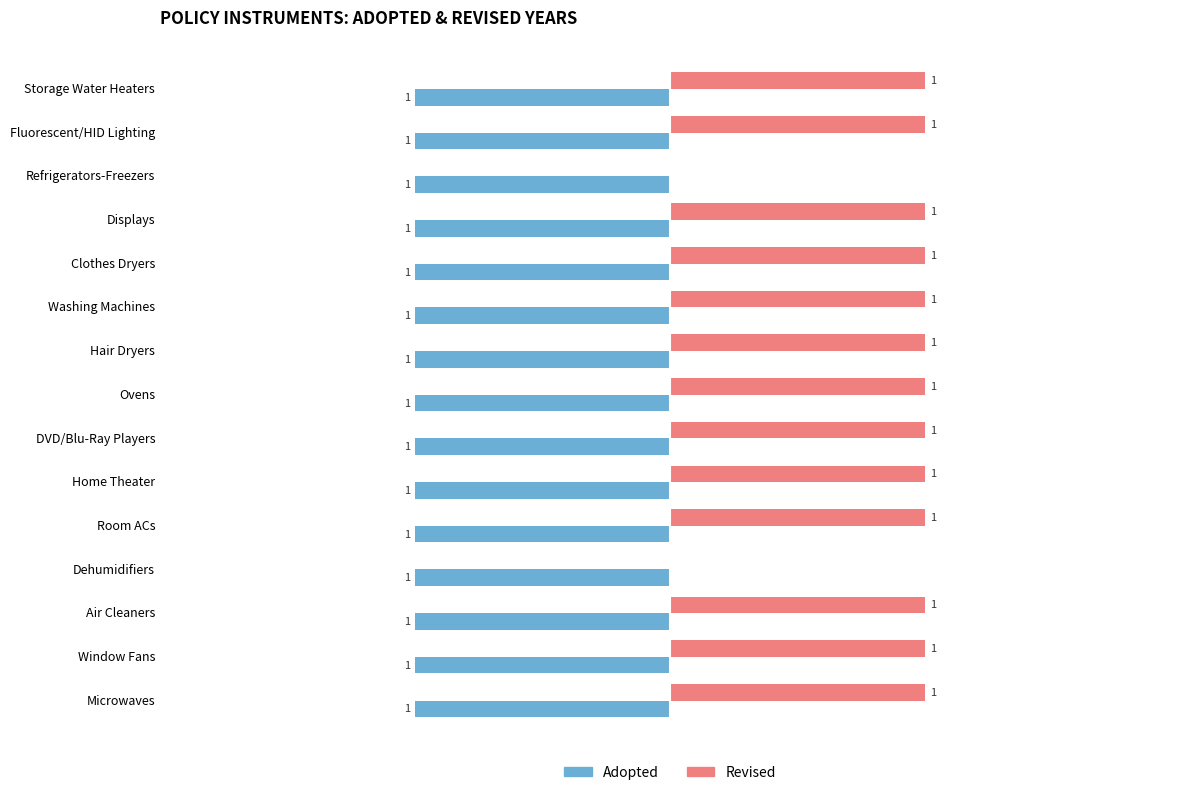

Is the value of Revised at Storage Water Heaters greater than the value of Adopted at Home Theater?

Yes